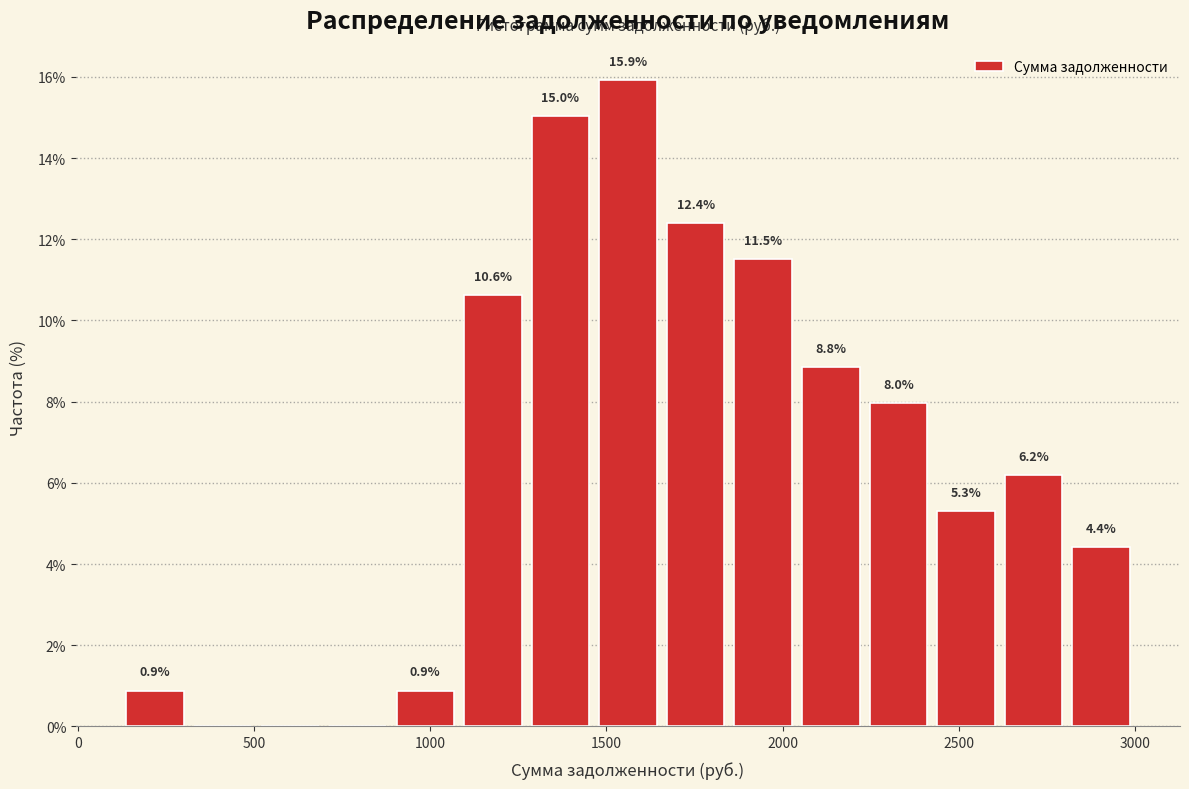

Read against the x-axis, roughly where is the centre of the tallest bar?

1550